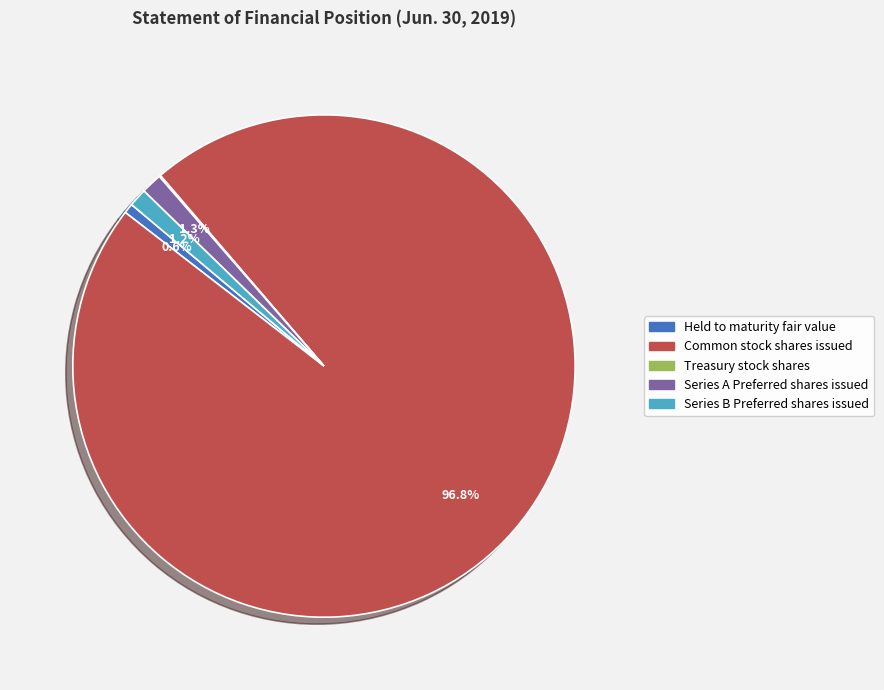

True or false: Common stock shares issued accounts for 97% of the total.

True